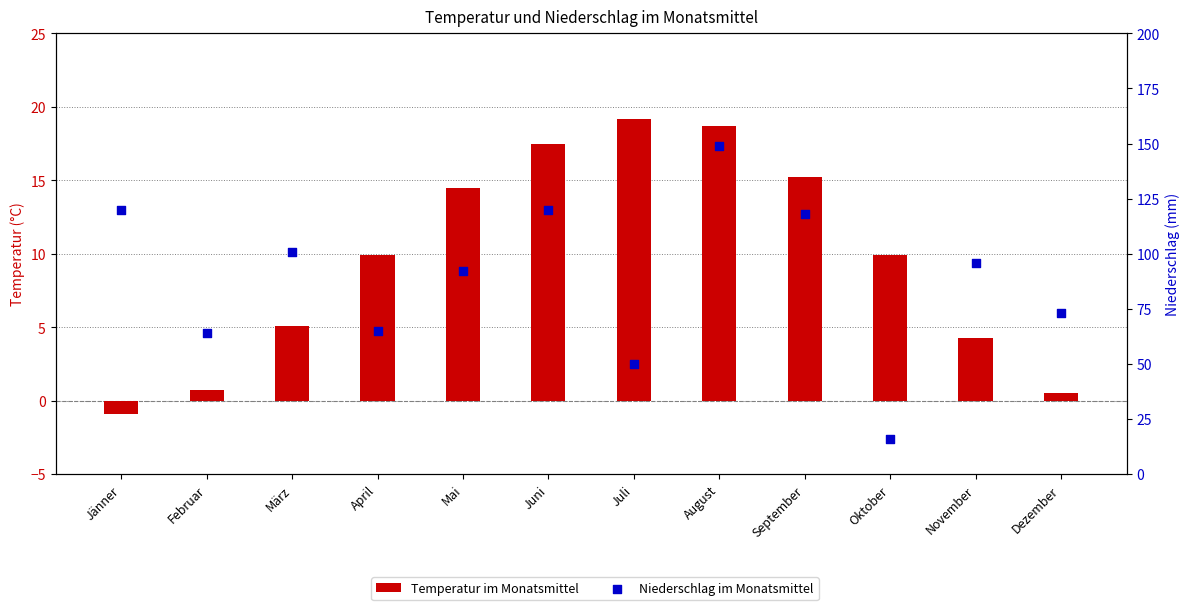

Which series contains the highest Y value?

Niederschlag im Monatsmittel